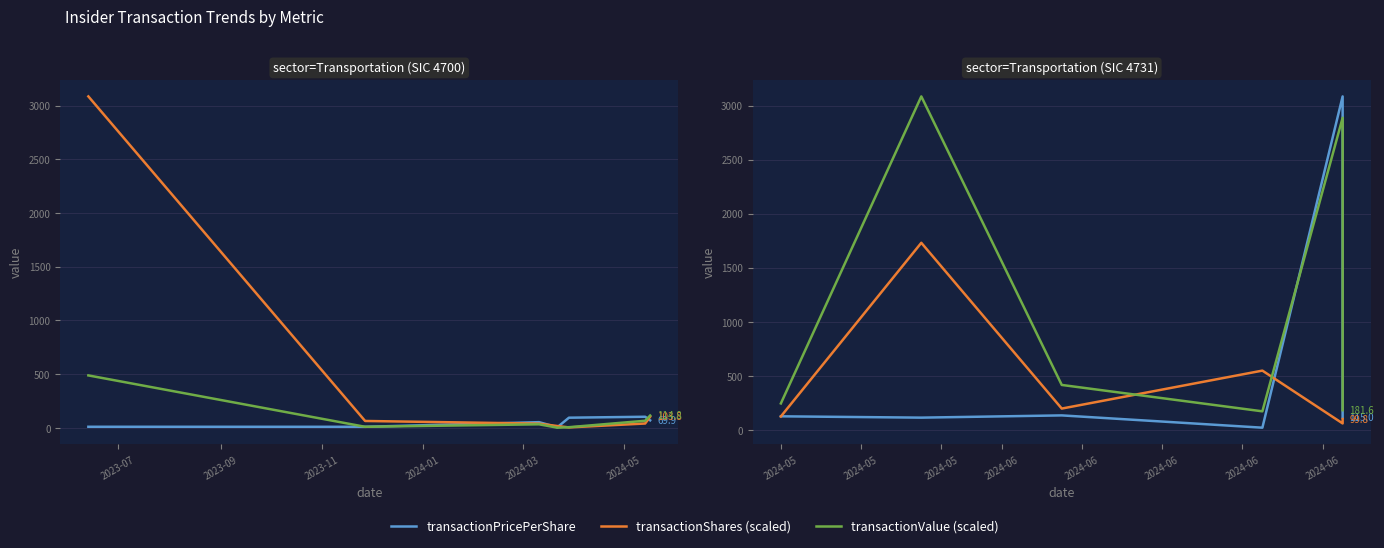

Is the value of transactionShares (scaled) at 2024-01 greater than the value of transactionValue (scaled) at 2023-09?

No